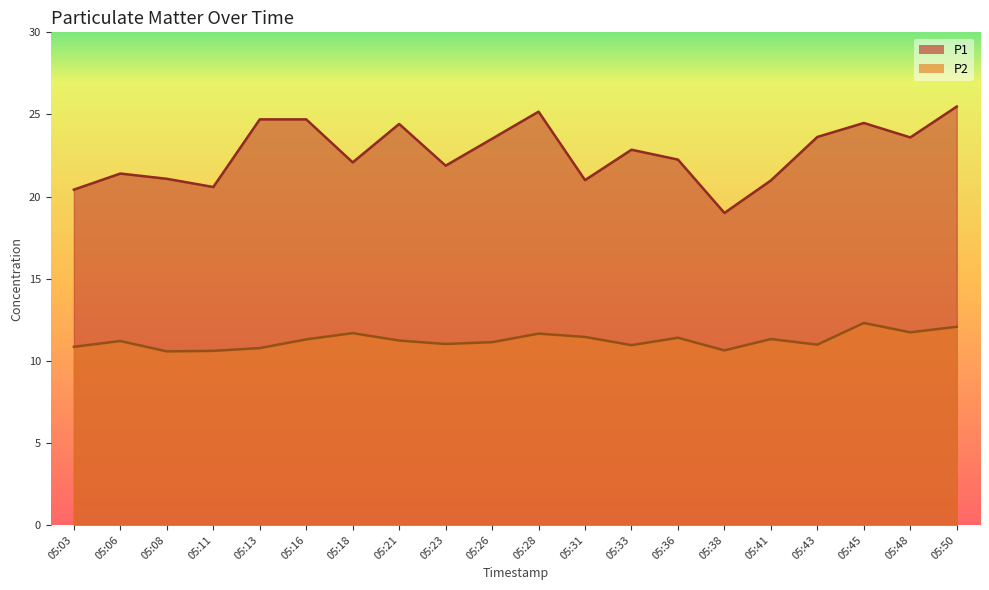

What is the difference between the maximum and minimum values in the P2 series?

1.7